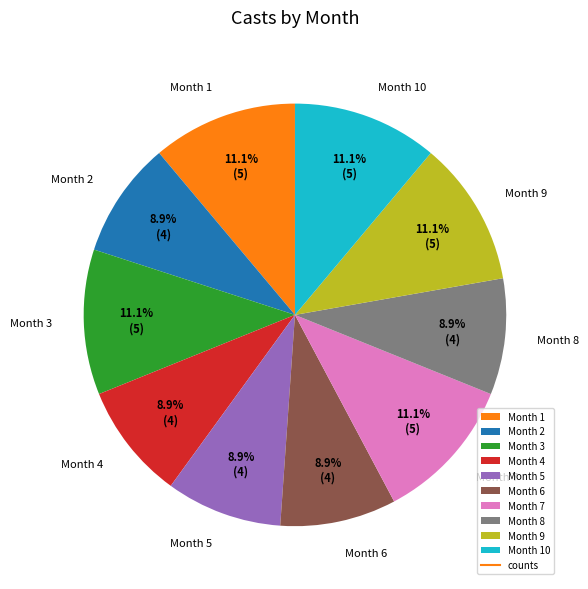

What is the ratio of the value at Month 4 to the value at Month 1?

0.8